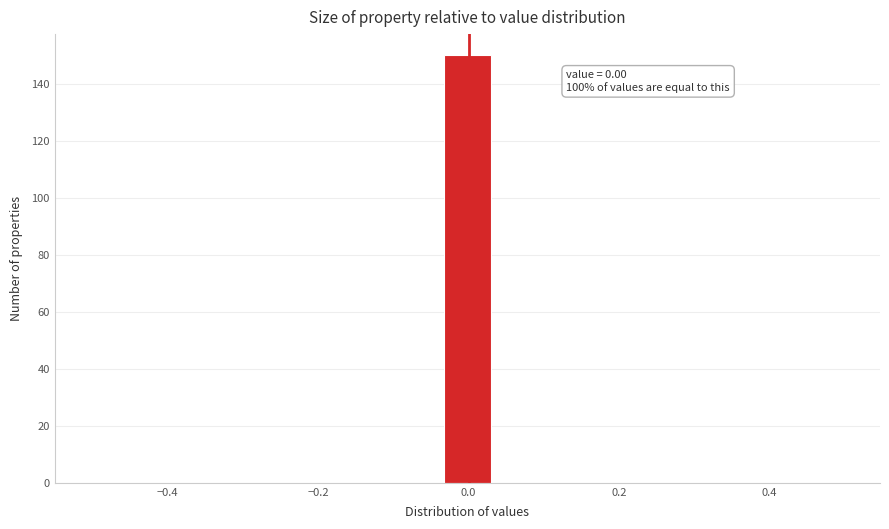

Read against the x-axis, roughly where is the centre of the tallest bar?

0.00